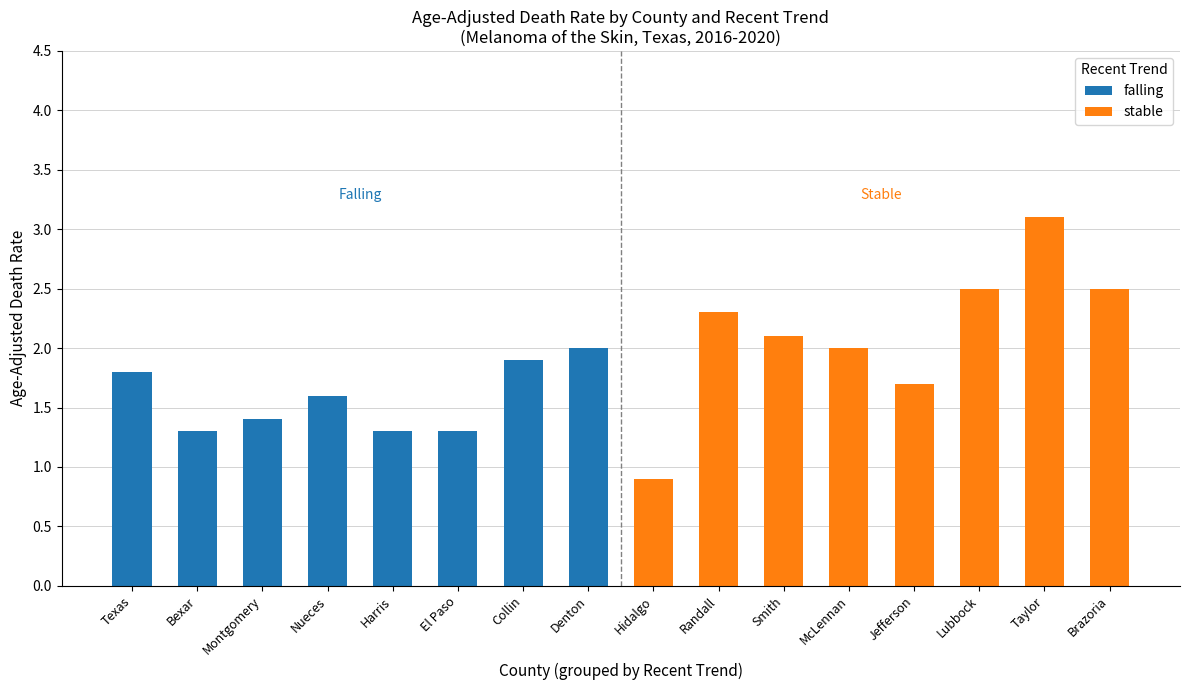

Is the value of falling at Harris greater than the value of stable at Harris?

No